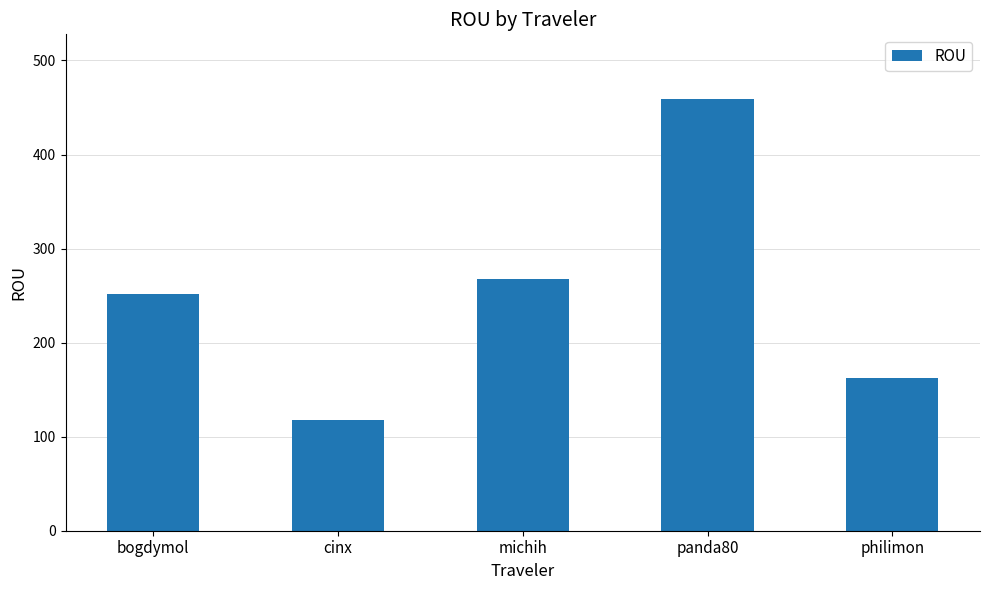

Where is the data nearest to the value 288?

michih